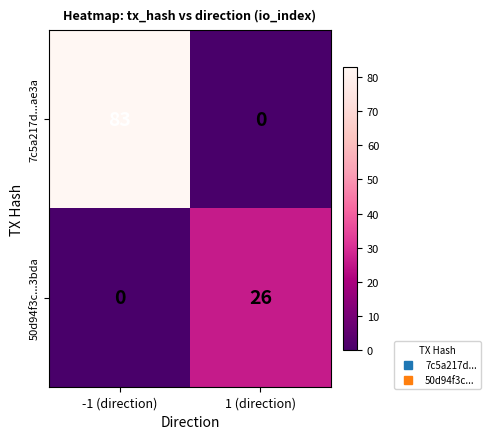

The value of 7c5a217d...ae3a at -1 (direction) is 37. True or false?

False